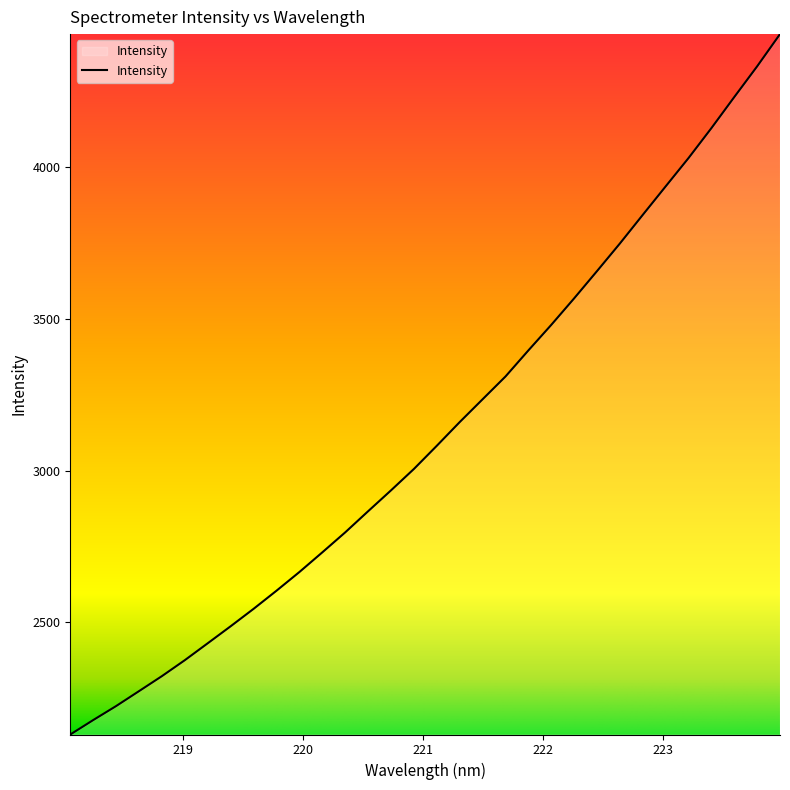

What is the greatest value displayed?

4439.5